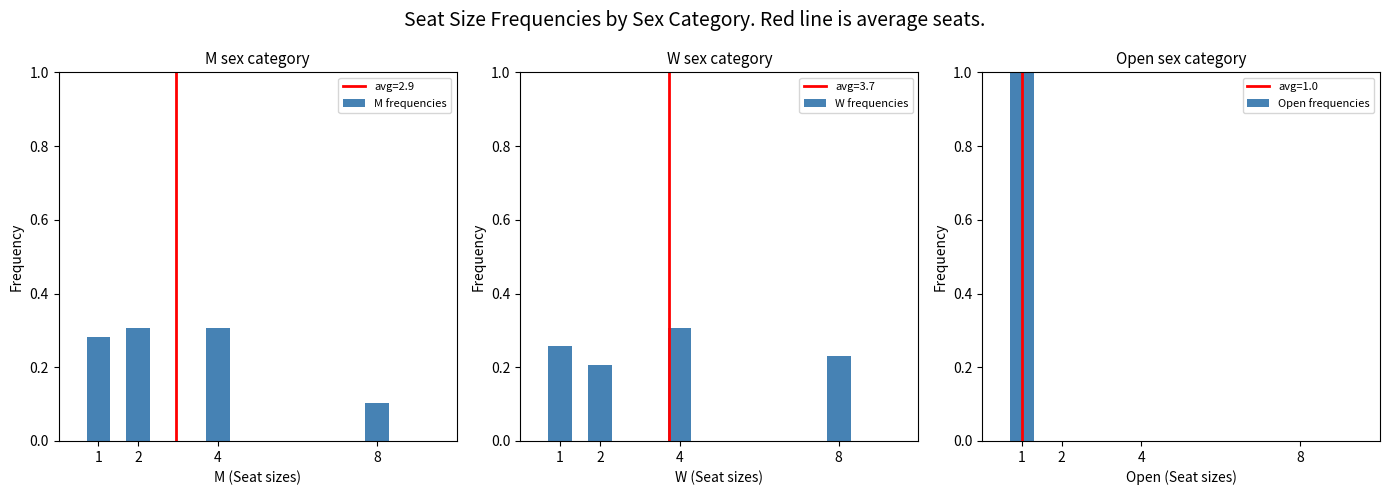

Rank the series by their maximum value, from lowest to highest.

M frequencies, W frequencies, Open frequencies